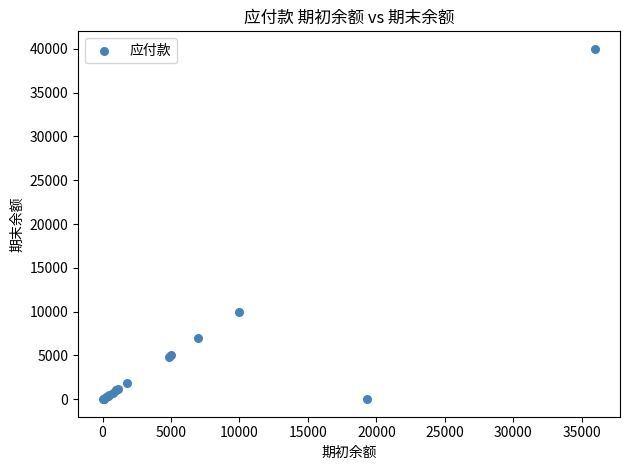

What Y value in the scatter plot is closest to 20000?

10000.0